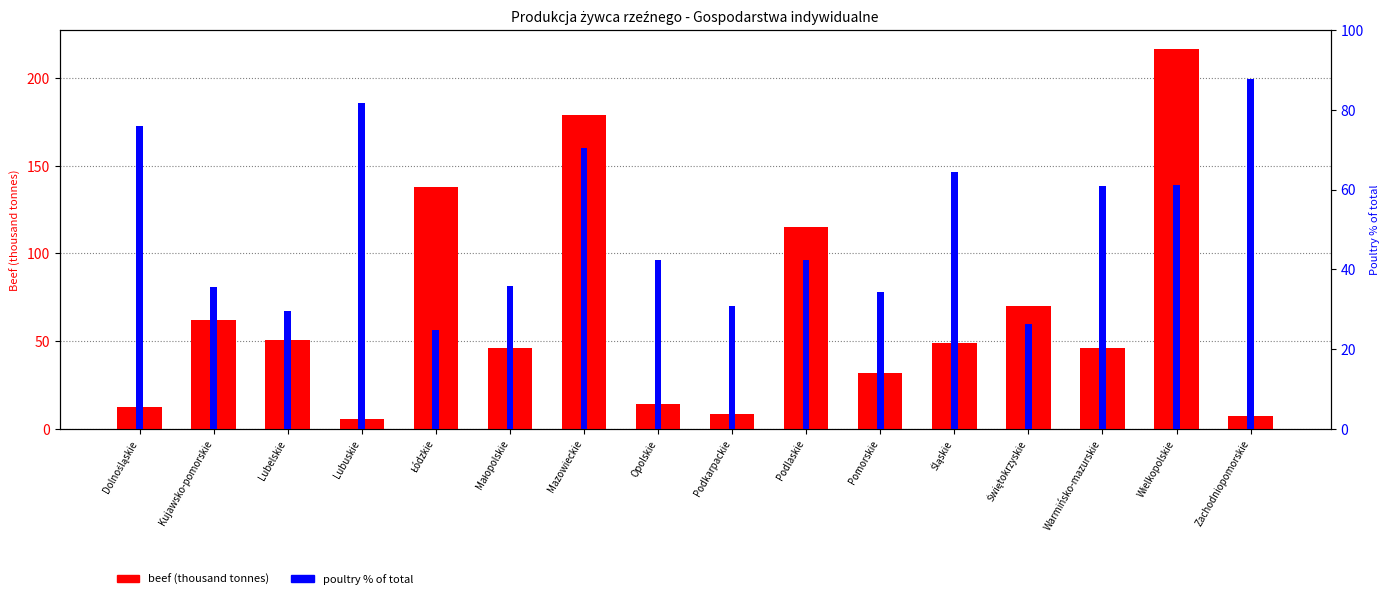

Read the beef (thousand tonnes) value at Lubelskie.

50.4